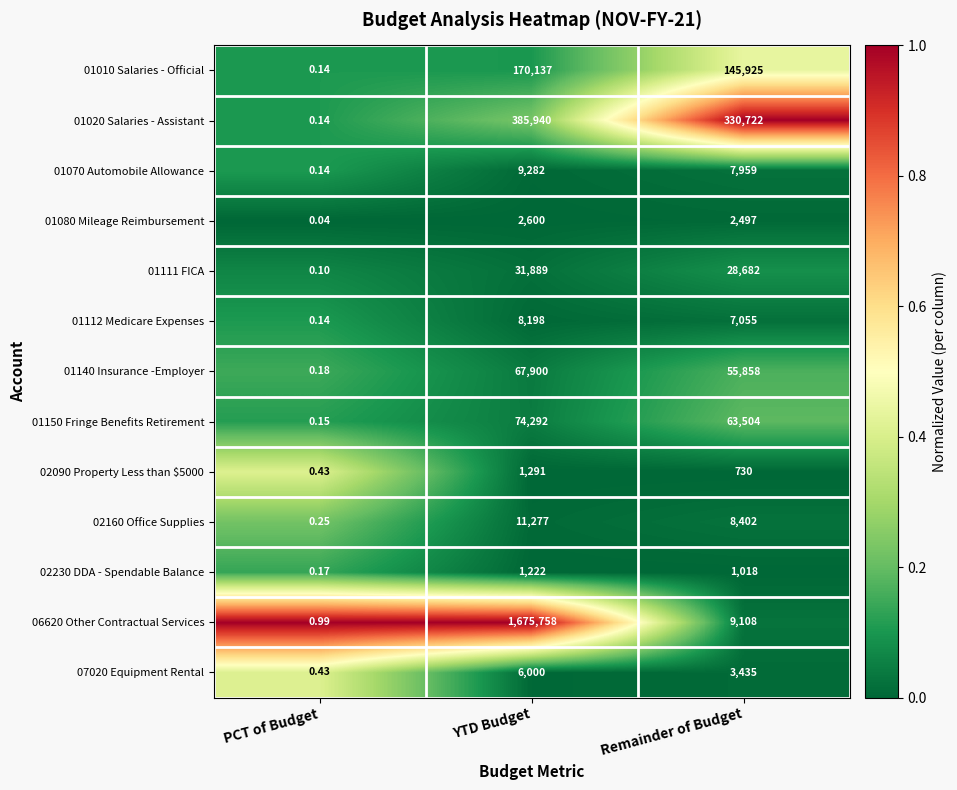

Which series has the largest total across all categories?

06620 Other Contractual Services